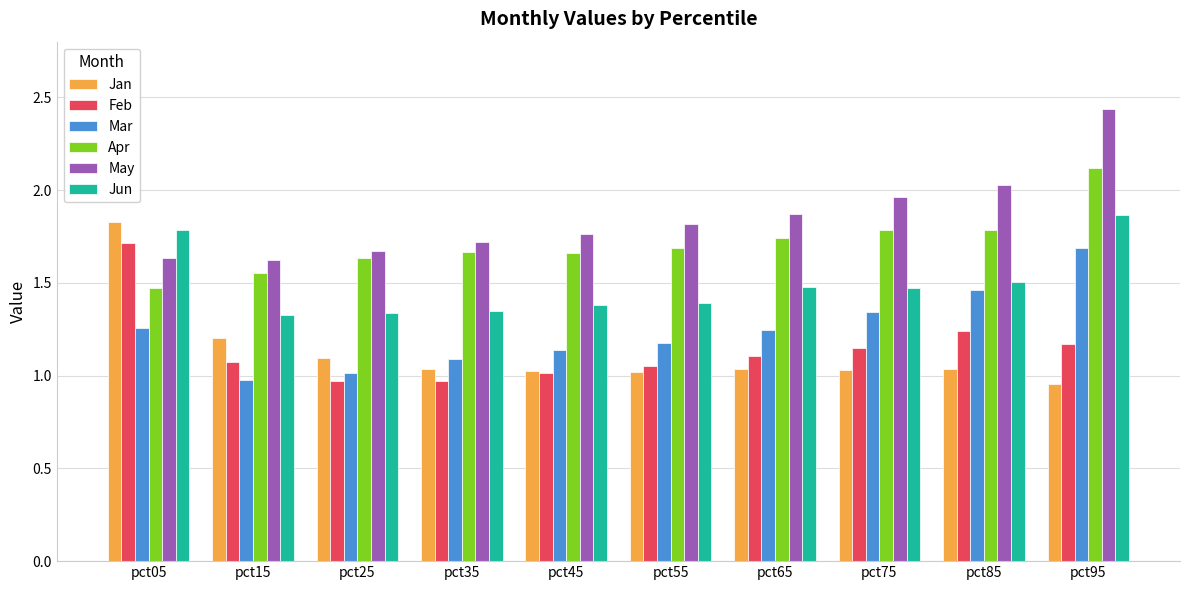

How many distinct data groups are displayed?

6